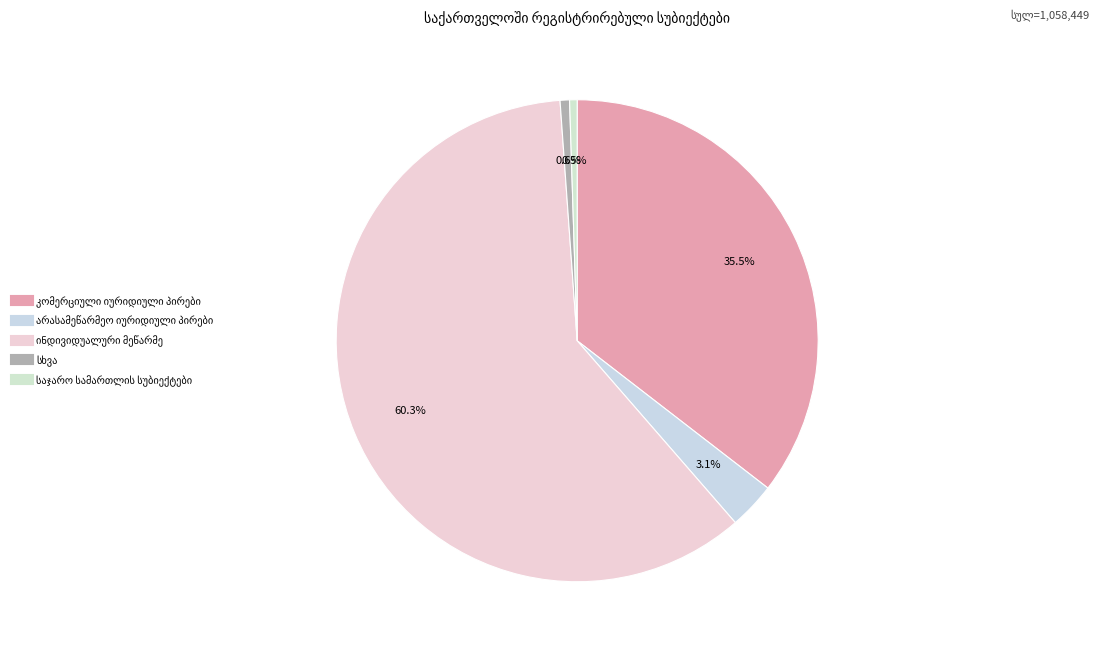

Count the number of slices in the pie.

5